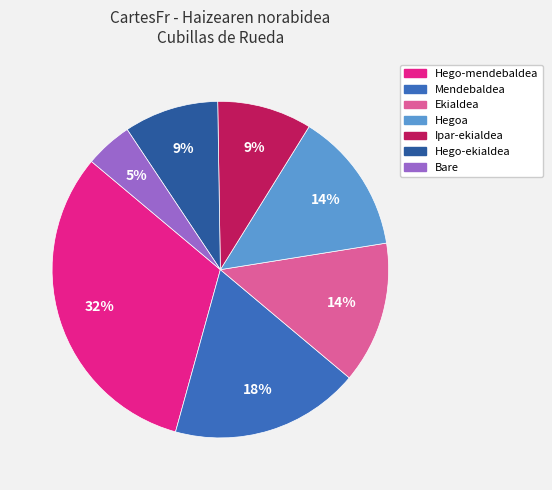

Is there a majority slice in this chart?

No